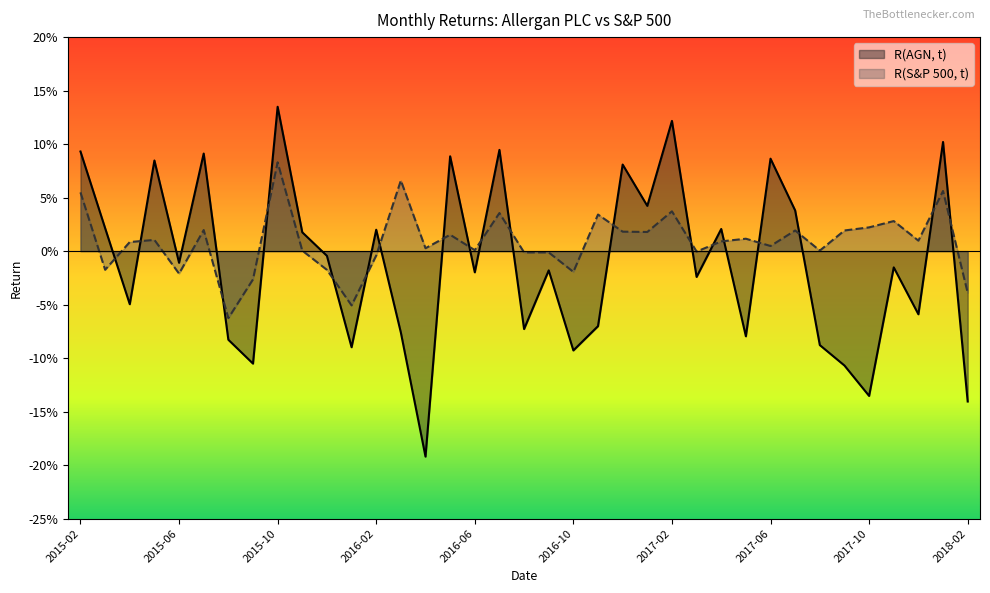

Which category has the lowest value in the R(AGN, t) series?

2016-04